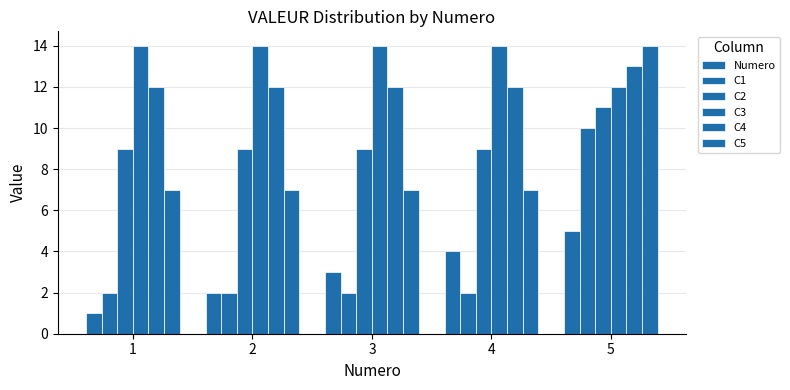

Does the chart contain stacked bars?

No